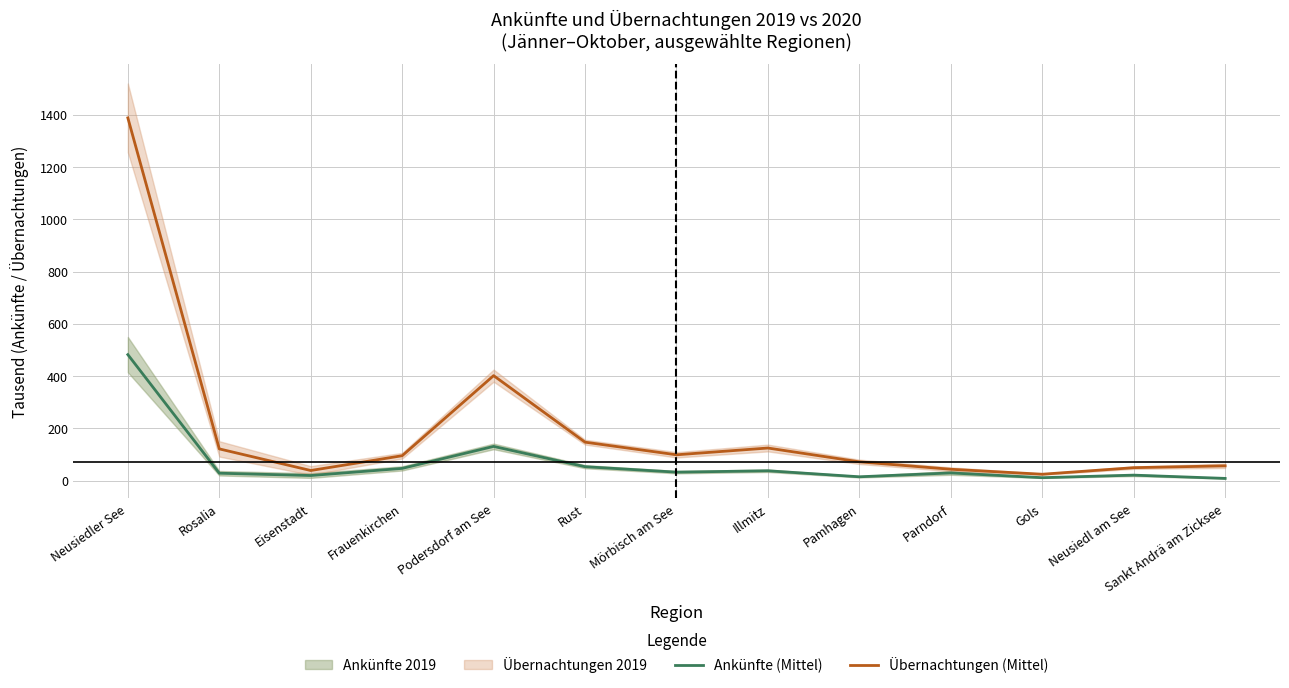

Which category has the highest value in the Ankünfte (Mittel) series?

Neusiedler See